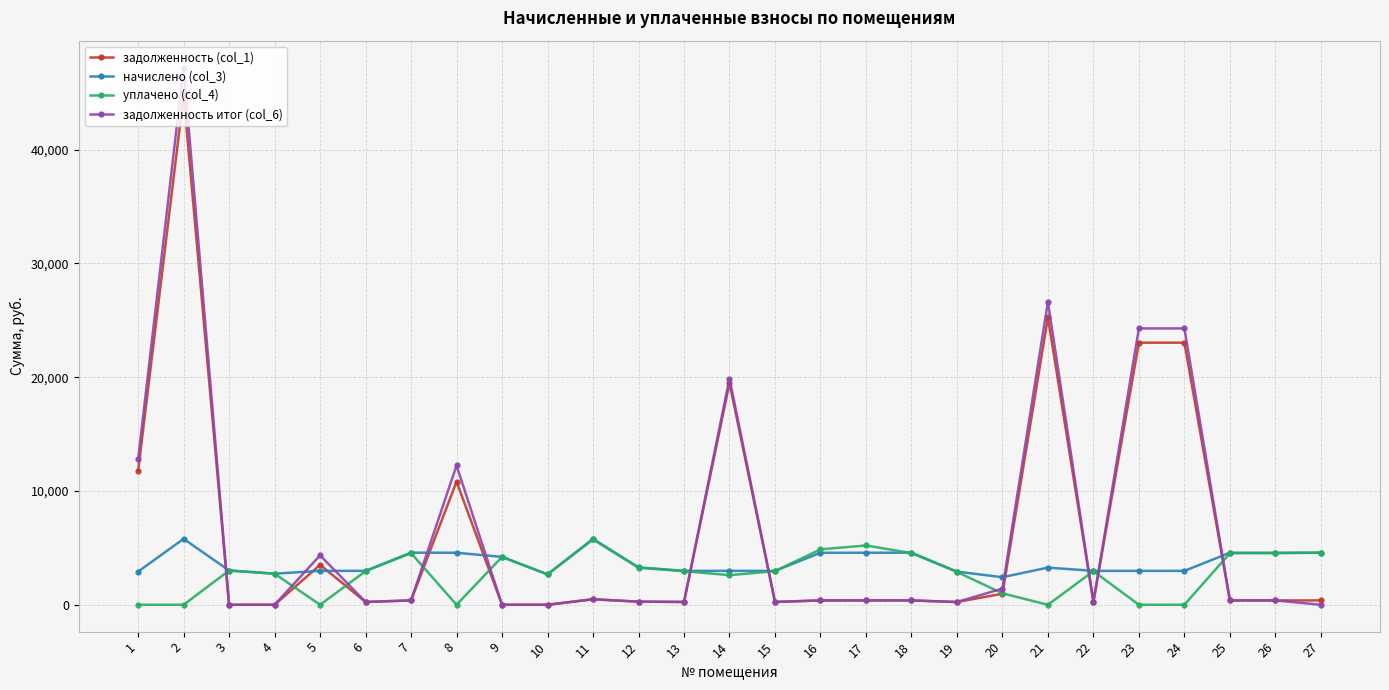

True or false: начислено (col_3) has more than 1 points higher than both neighbors.

True